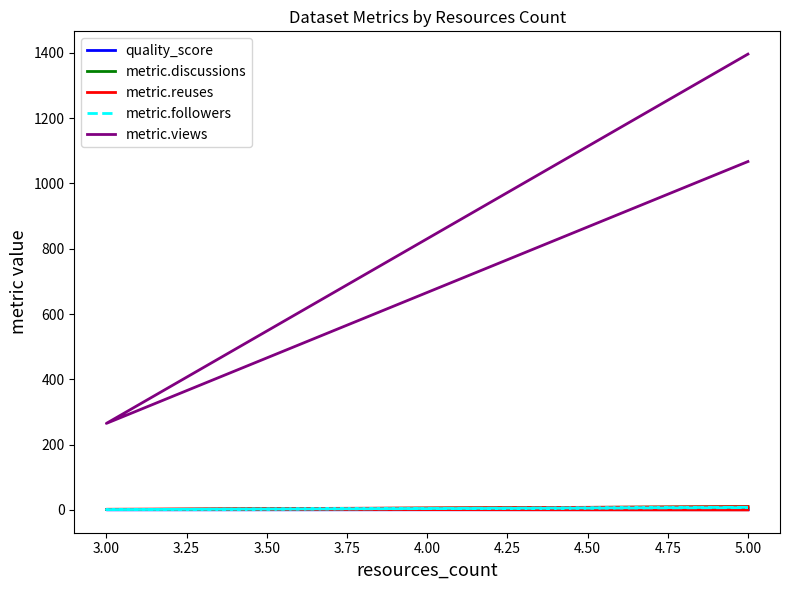

Rank the series at 5.00 from highest to lowest value.

metric.views, metric.followers, metric.discussions, quality_score, metric.reuses